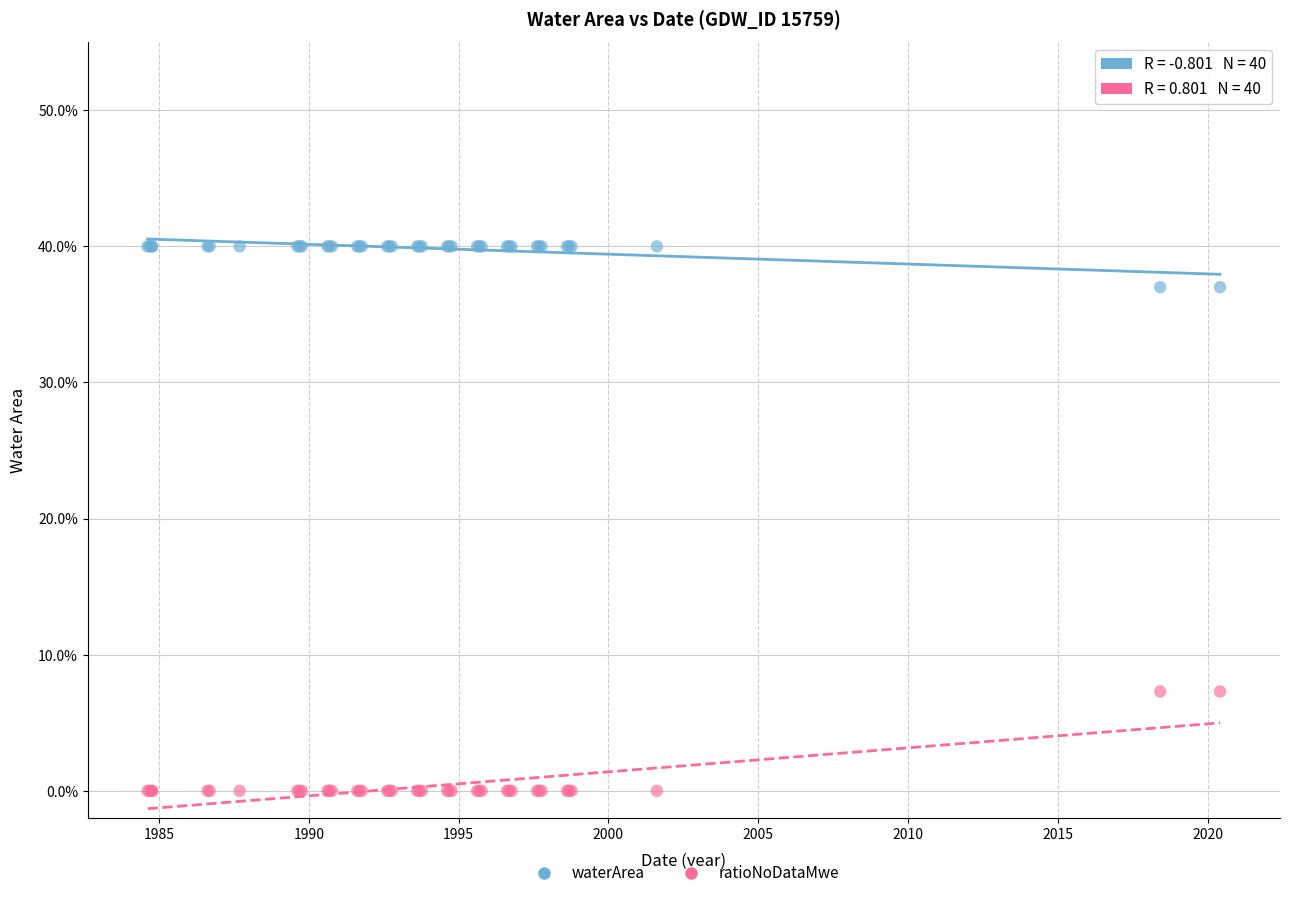

Which series contains the lowest Y value?

ratioNoDataMwe